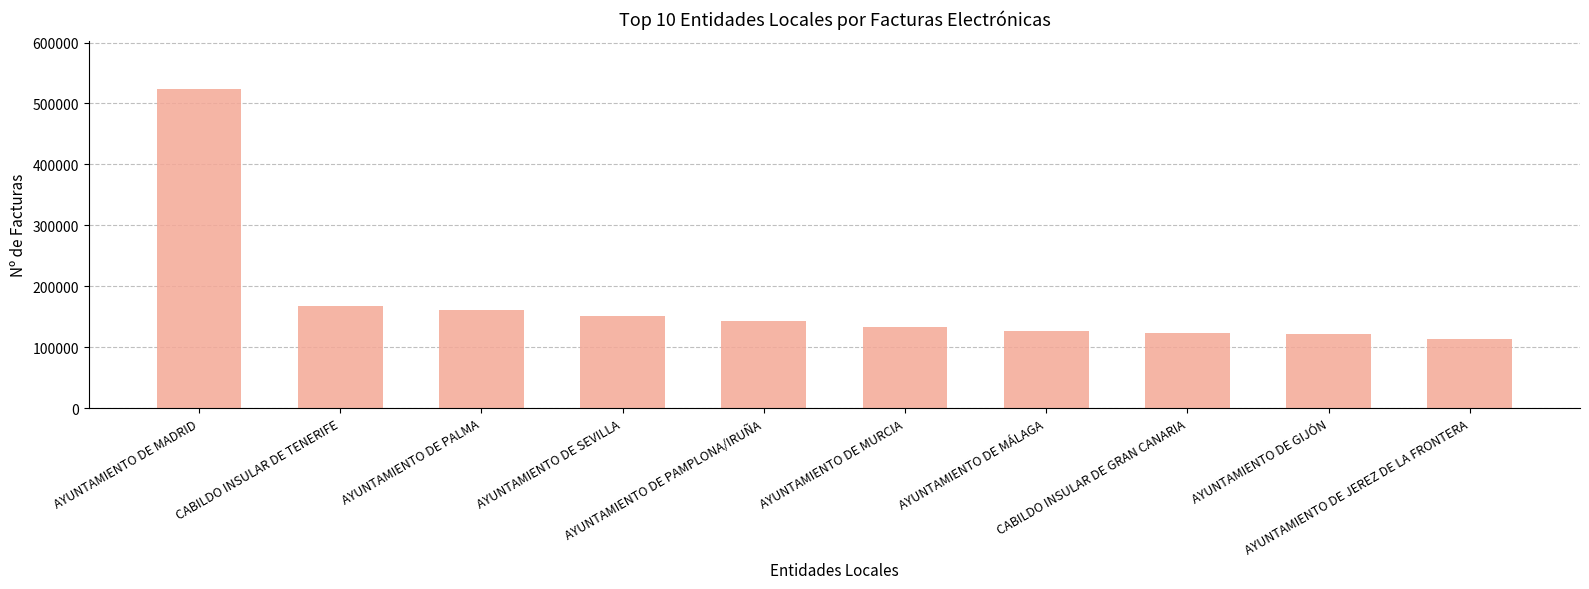

The value at AYUNTAMIENTO DE MÁLAGA is 80697. True or false?

False